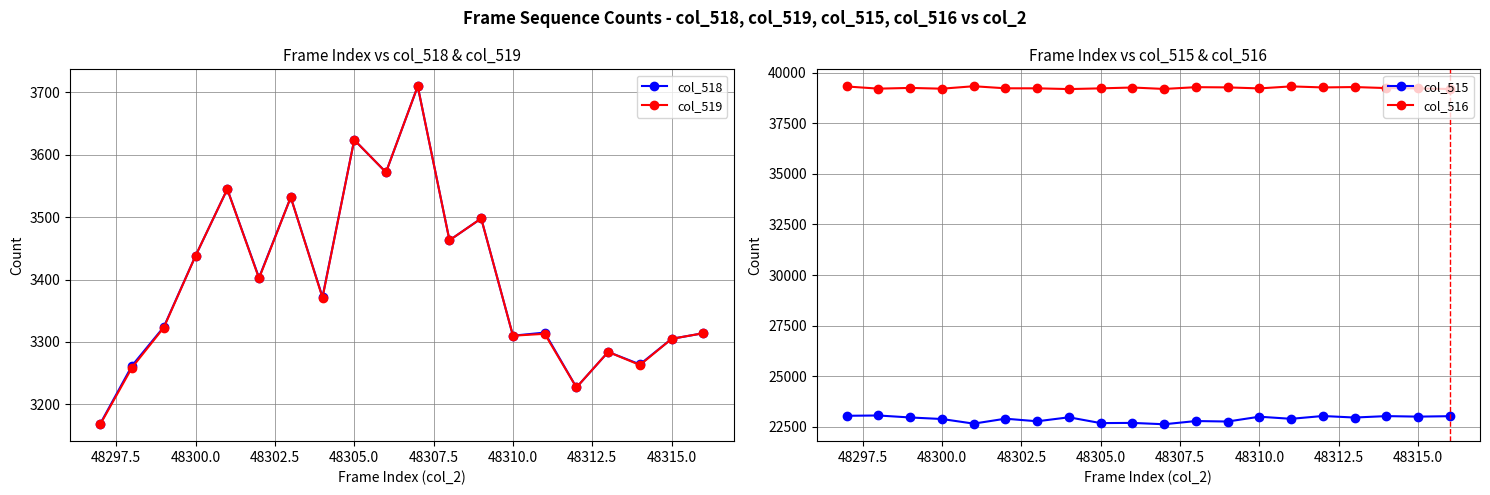

True or false: col_518 has more than 0 interior local peaks.

True